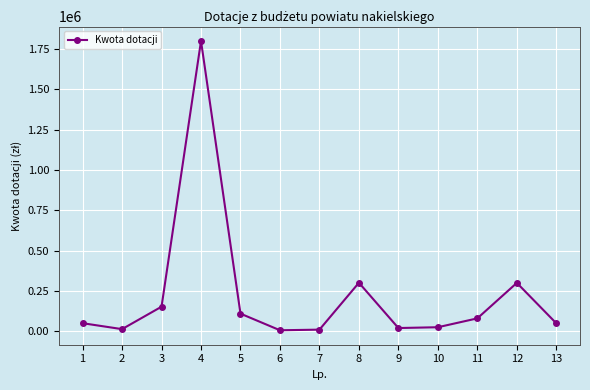

At which category does the data reach its first local peak?

4